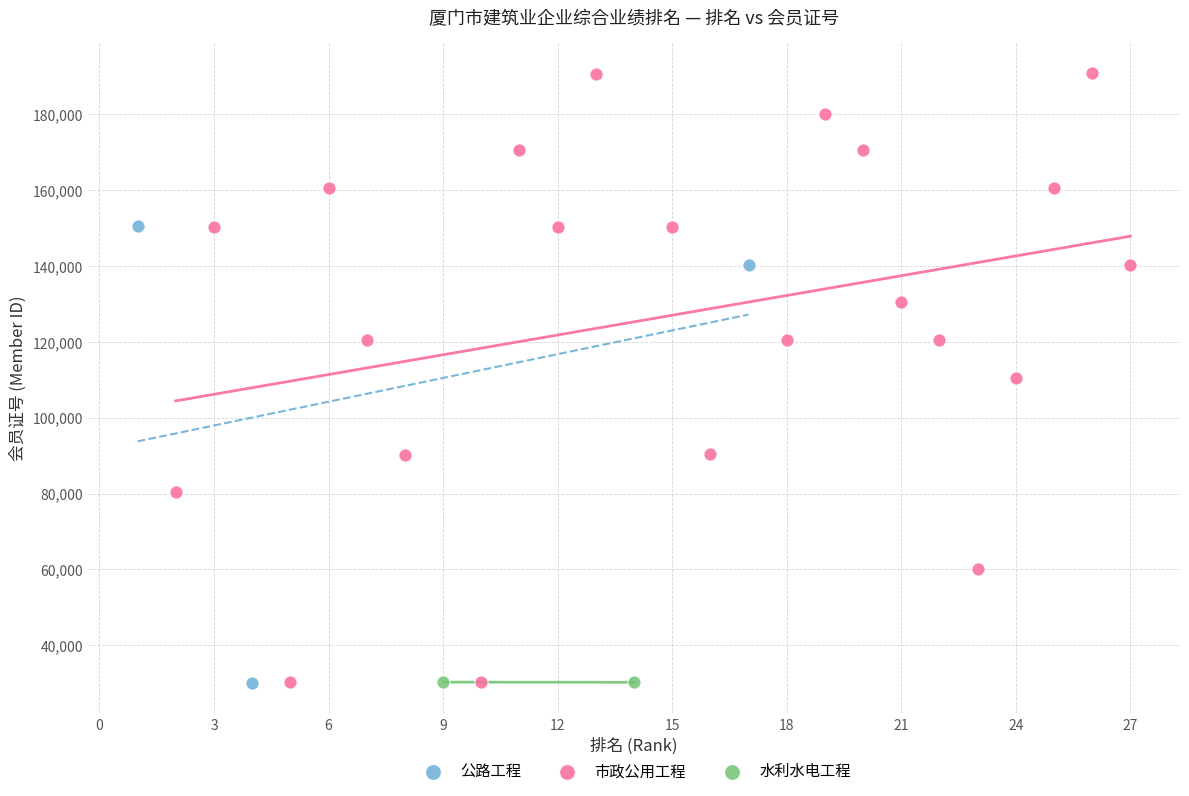

Which series has the largest Y range (max minus min)?

市政公用工程